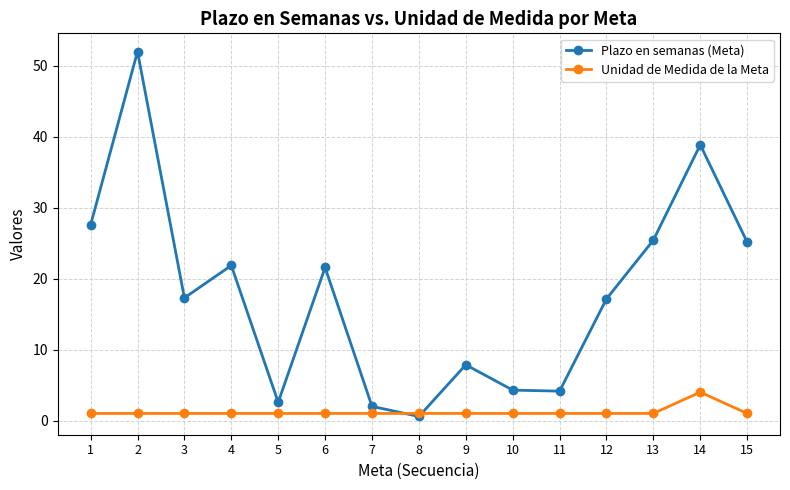

Which category has the lowest value in the Plazo en semanas (Meta) series?

8